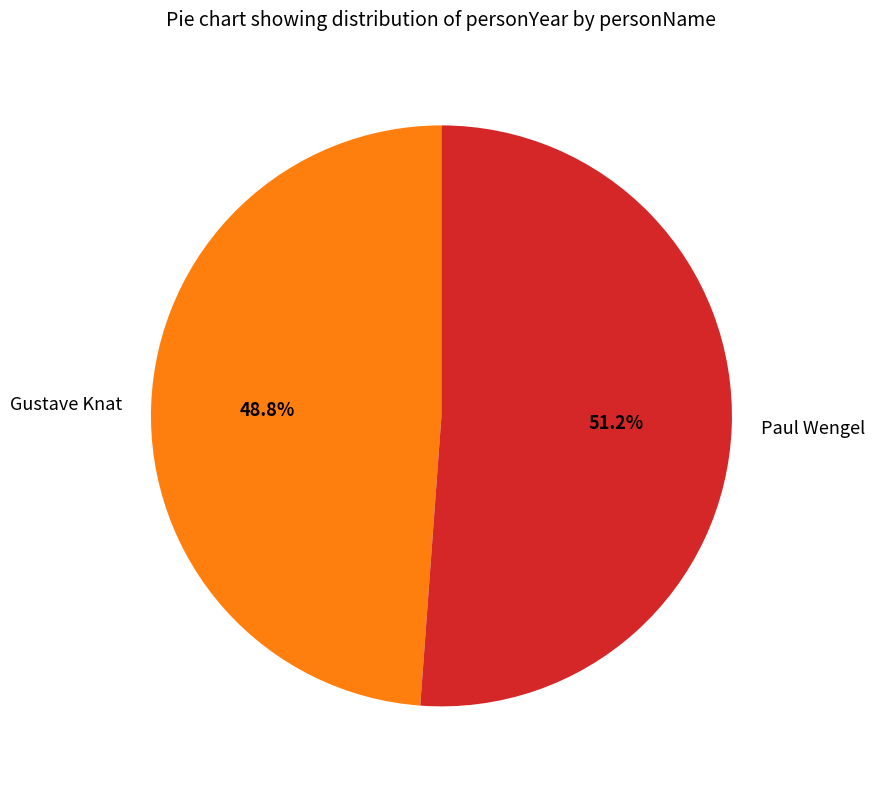

How much of the chart is everything except Gustave Knat?

51.2%